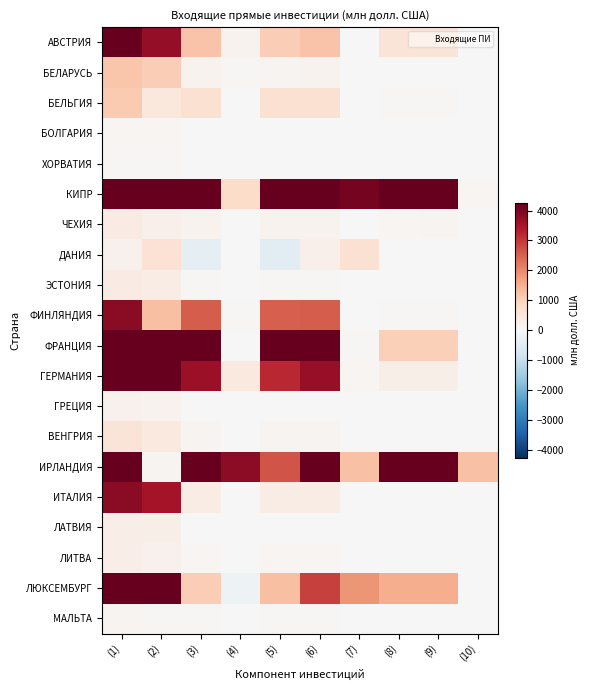

Which has a higher value, (3) or (10)?

(3)